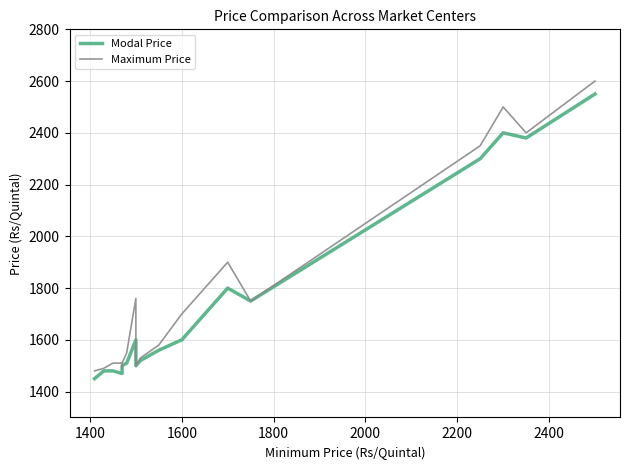

What is the value of the Maximum Price point at the 6th from the left?

1510